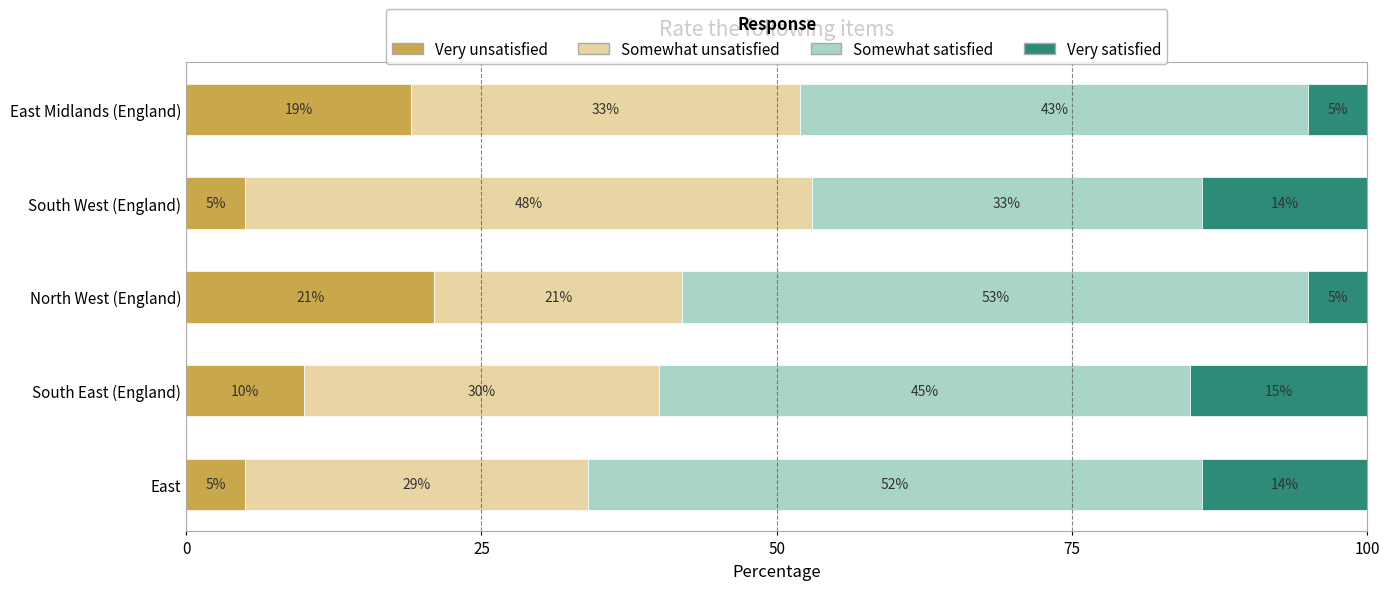

What is the difference between the second highest and minimum values in the Very unsatisfied series?

14